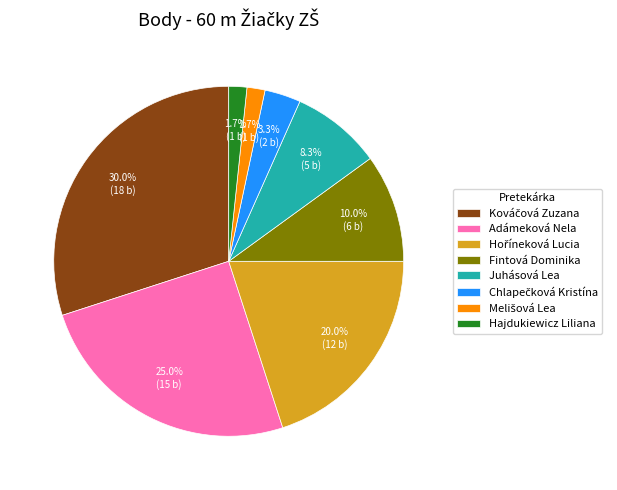

Is there a majority slice in this chart?

No